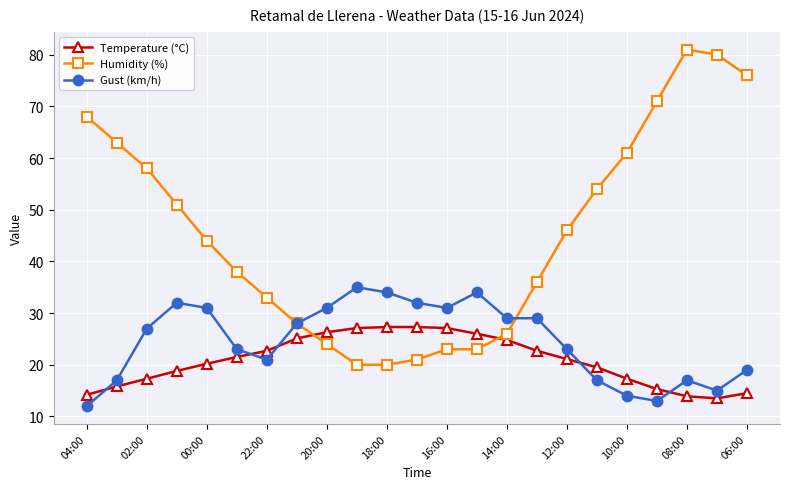

What are all the series names shown in the legend?

Temperature (°C), Humidity (%), Gust (km/h)